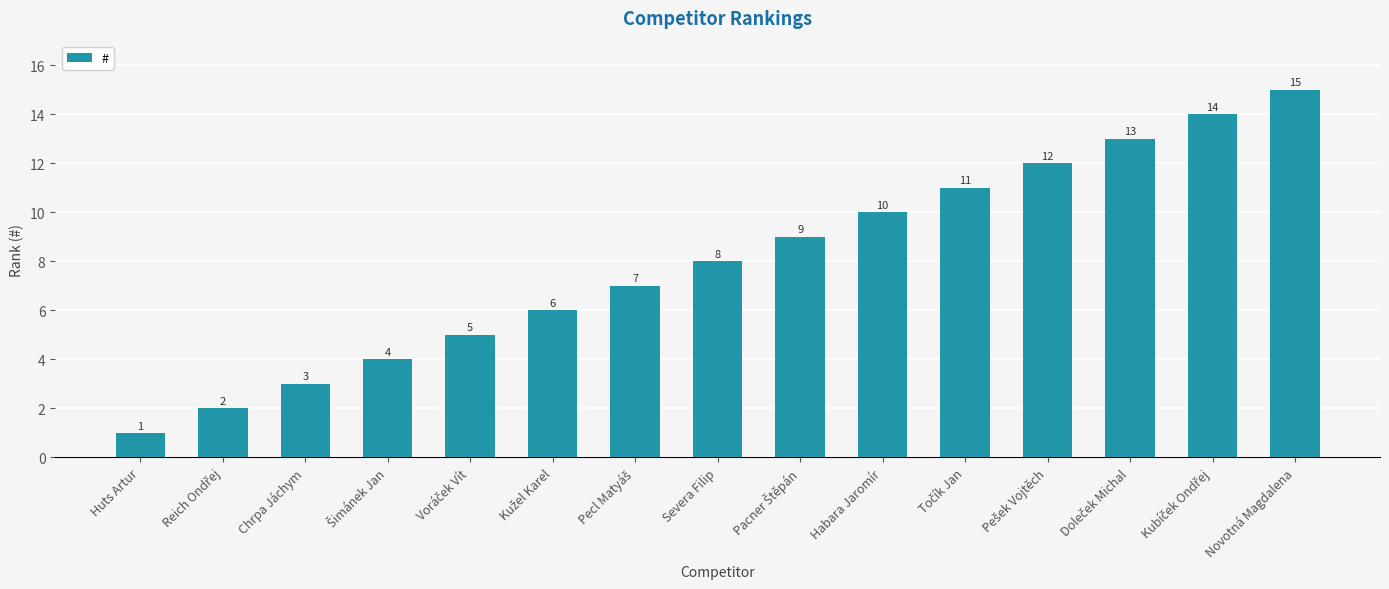

What is the difference between the values at Huts Artur and Chrpa Jáchym?

2